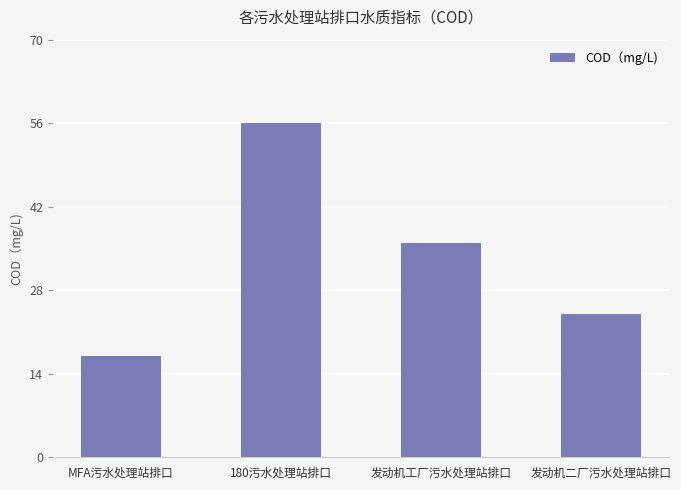

Reading left to right, what are all the values shown in this chart?

17	56	36	24